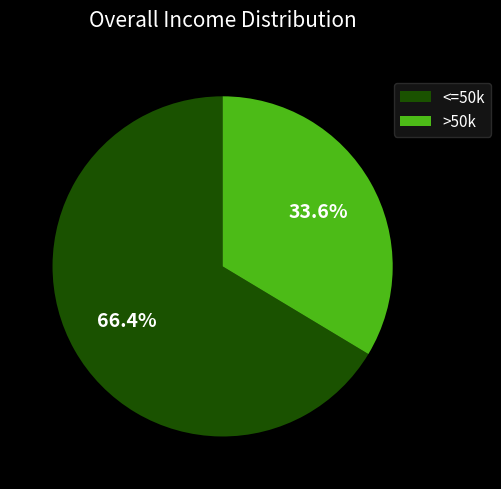

Count the number of slices in the pie.

2